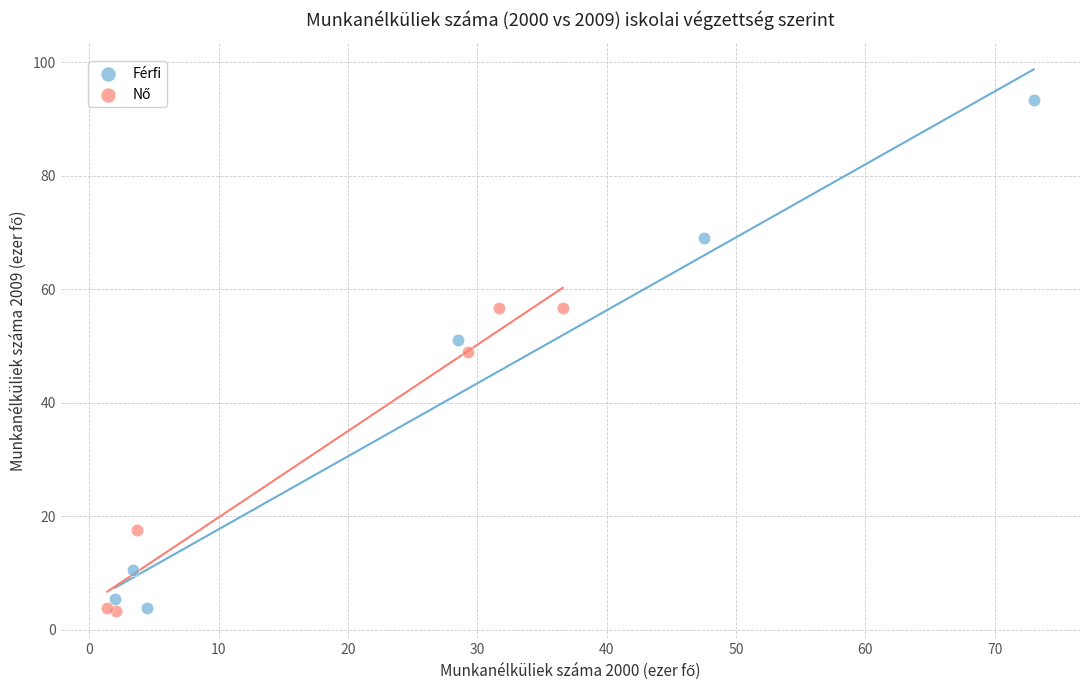

Which series contains the highest Y value?

Férfi